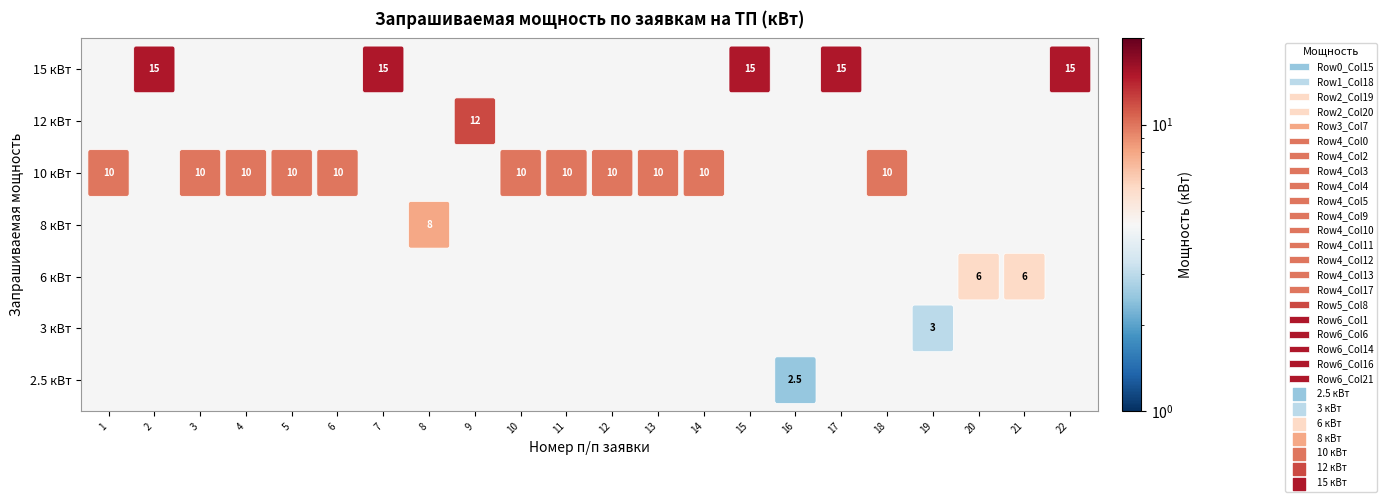

Reading left to right, list all the values displayed in this chart.

1=10.0	2=15.0	3=10.0	4=10.0	5=10.0	6=10.0	7=15.0	8=8.0	9=12.0	10=10.0	11=10.0	12=10.0	13=10.0	14=10.0	15=15.0	16=2.5	17=15.0	18=10.0	19=3.0	20=6.0	21=6.0	22=15.0